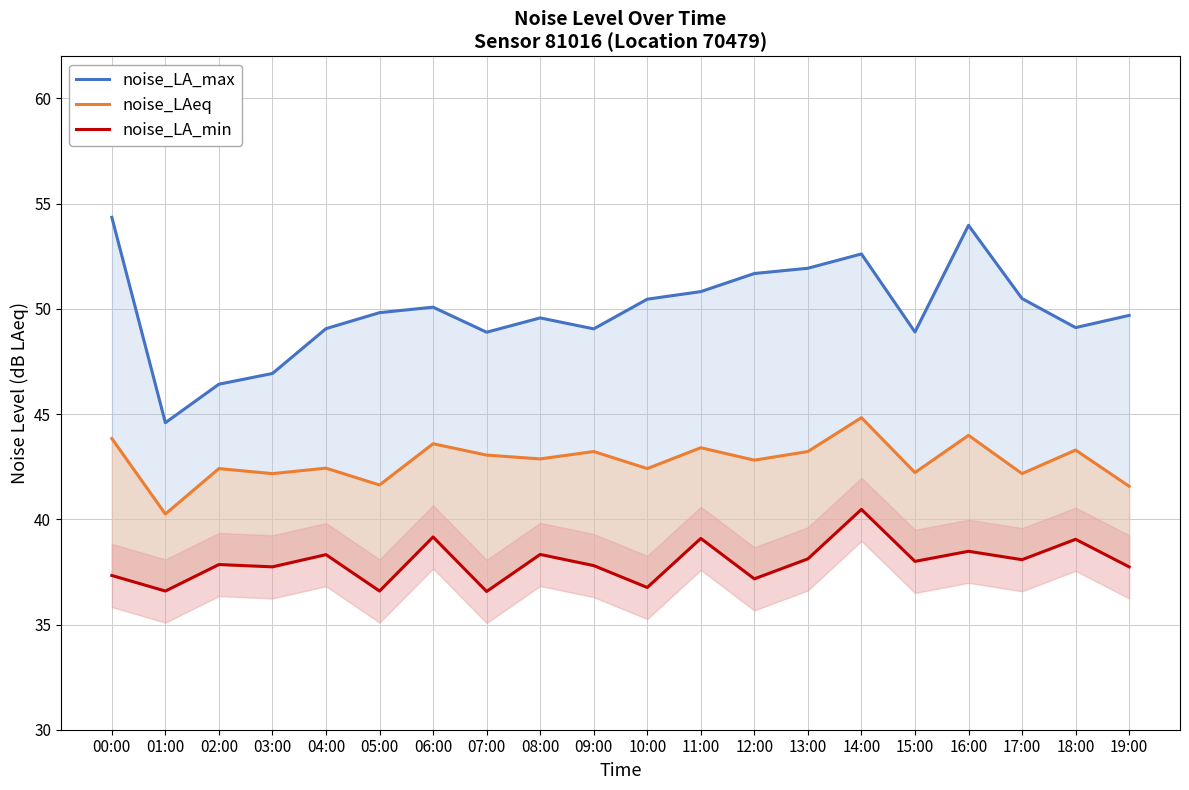

What is the maximum value for noise_LA_max?

54.4